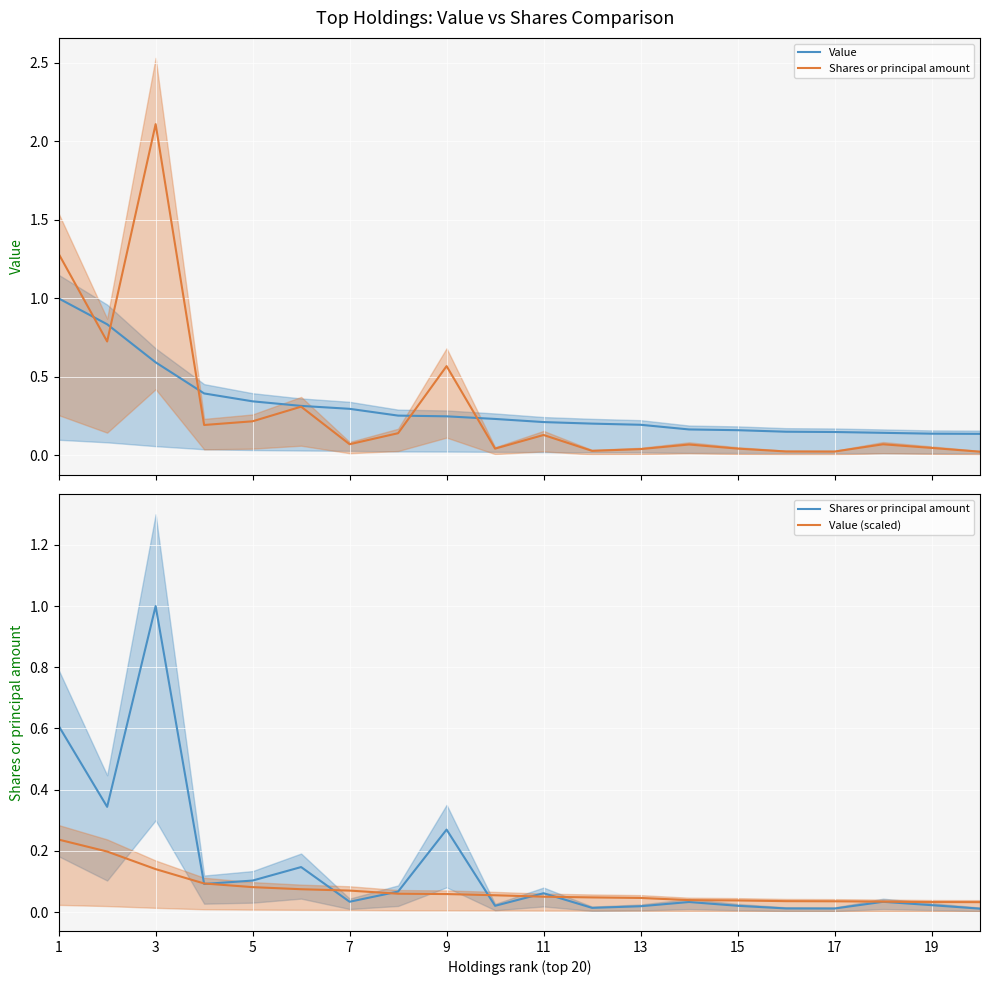

Reading right to left, extract all data points from this chart.

Value: 0.1	0.1	0.1	0.1	0.2	0.2	0.2	0.2	0.2	0.2	0.2	0.2	0.3	0.3	0.3	0.3	0.4	0.6	0.8	1.0
Shares or principal amount: 0.0	0.0	0.0	0.0	0.0	0.0	0.0	0.0	0.0	0.1	0.0	0.3	0.1	0.0	0.1	0.1	0.1	1.0	0.3	0.6
Value (scaled): 0.0	0.0	0.0	0.0	0.0	0.0	0.0	0.0	0.0	0.1	0.1	0.1	0.1	0.1	0.1	0.1	0.1	0.1	0.2	0.2